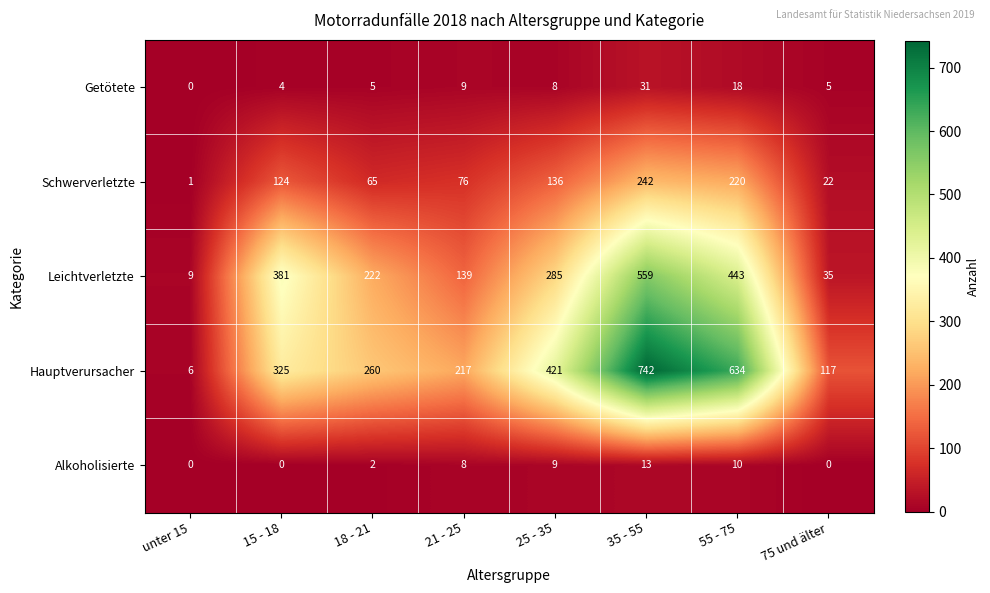

At 21 - 25, list the series in order from largest to smallest.

Hauptverursacher, Leichtverletzte, Schwerverletzte, Getötete, Alkoholisierte